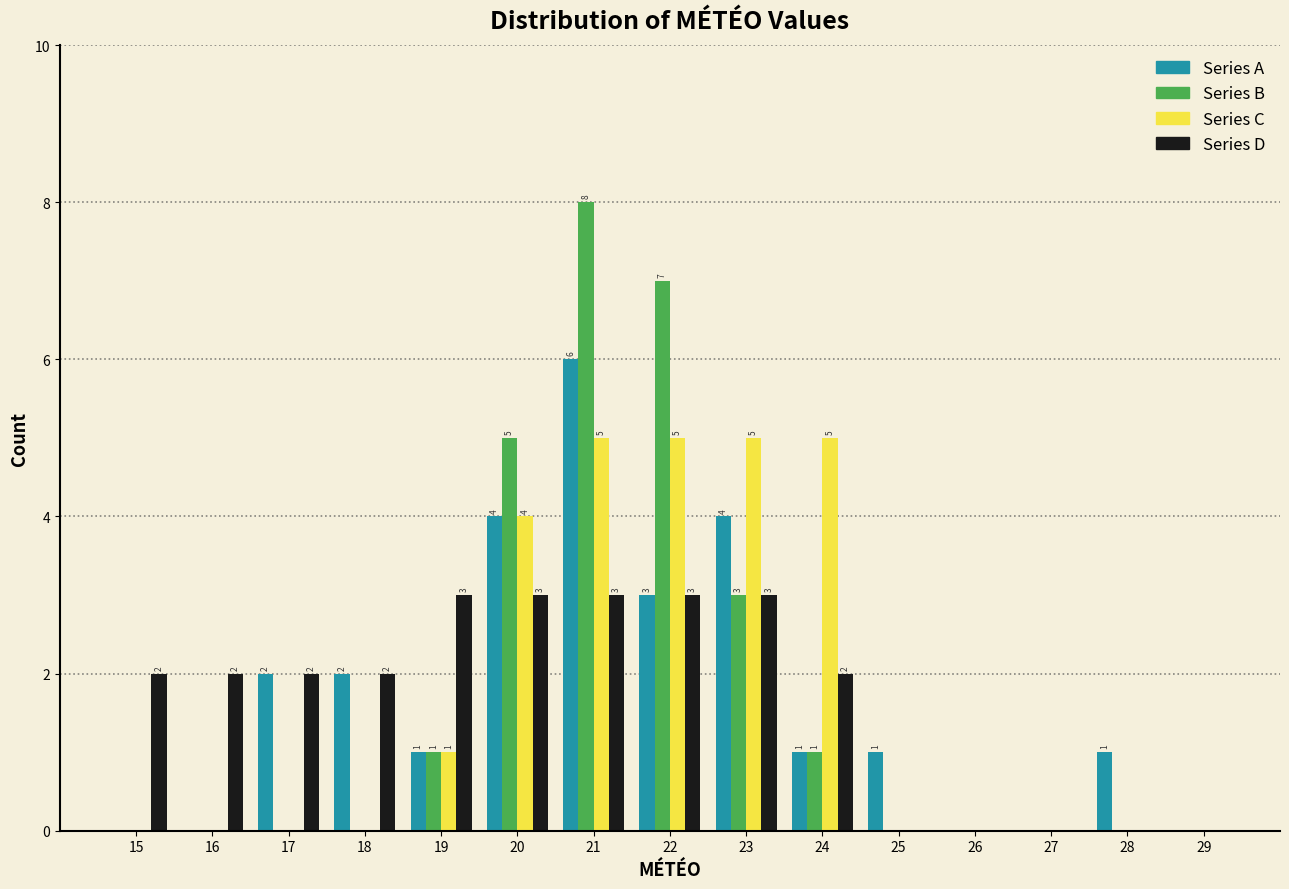

In the Series A series, which range on the x-axis has the tallest bar?

20.5 to 21.5